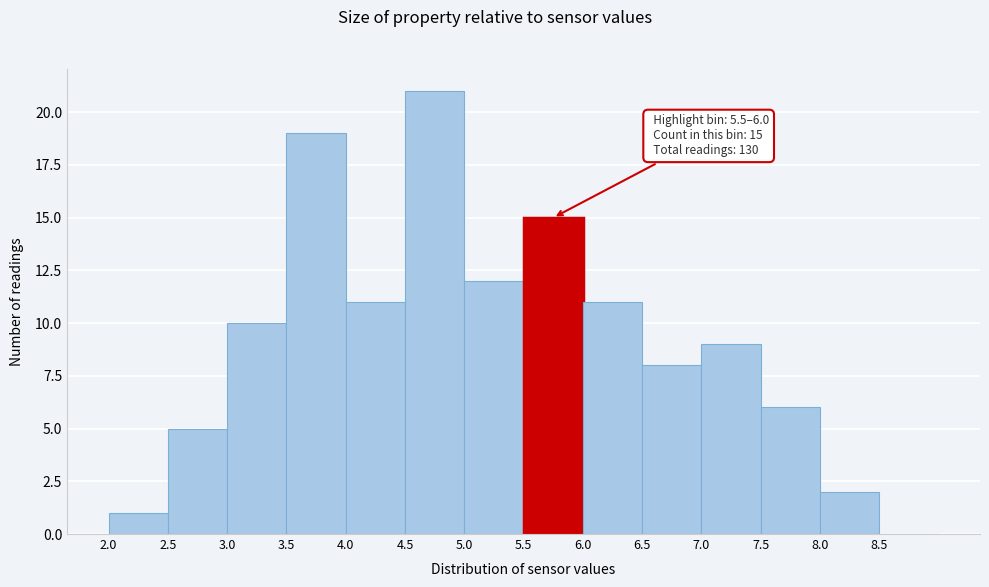

Which range on the x-axis has the tallest bar?

4.5 to 5.0